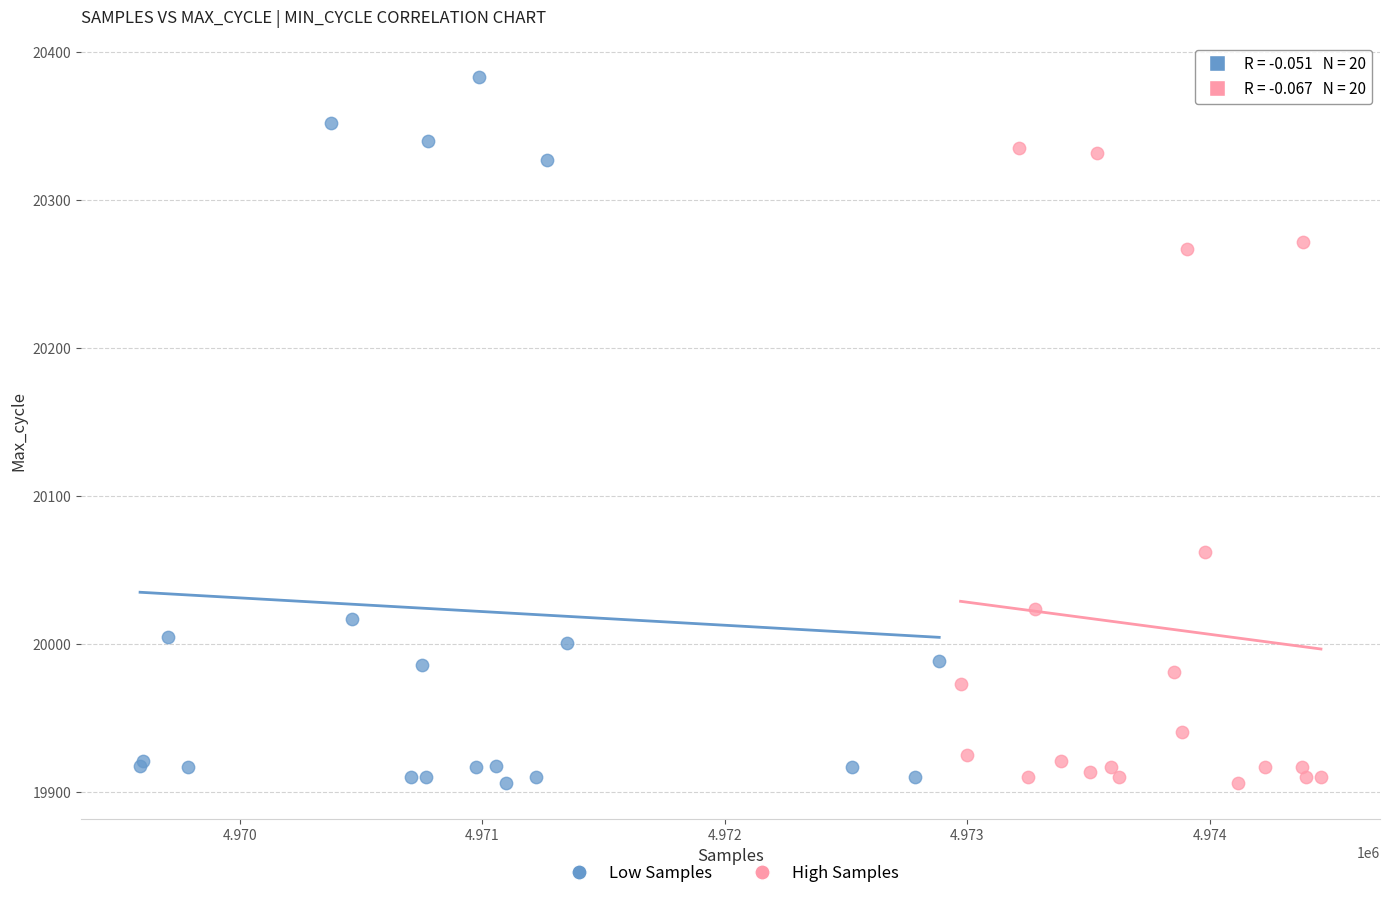

Which series has the widest spread of Y values?

Low Samples